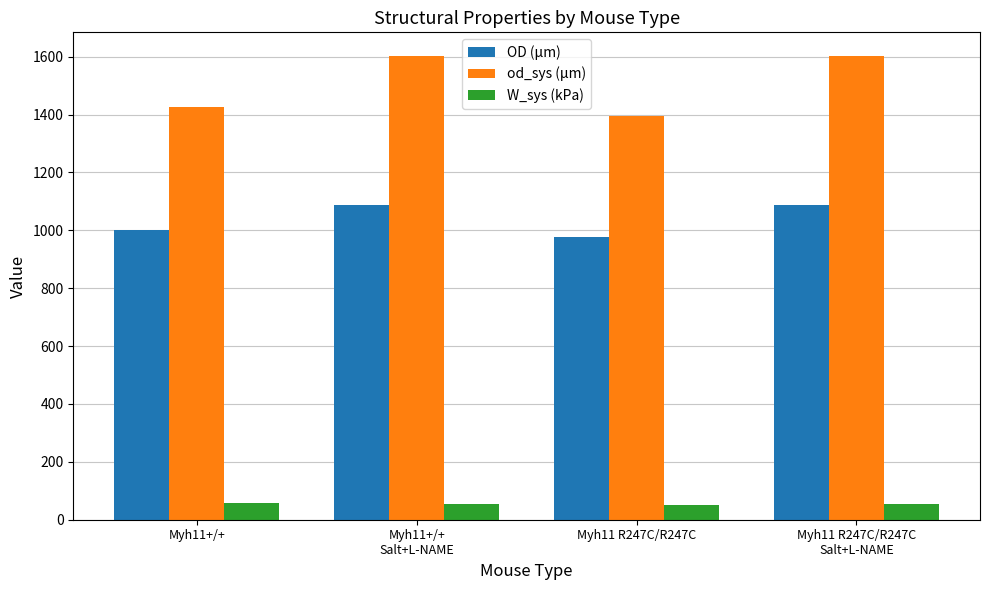

Which series changed the most between Myh11+/+
Salt+L-NAME and Myh11 R247C/R247C?

od_sys (μm)